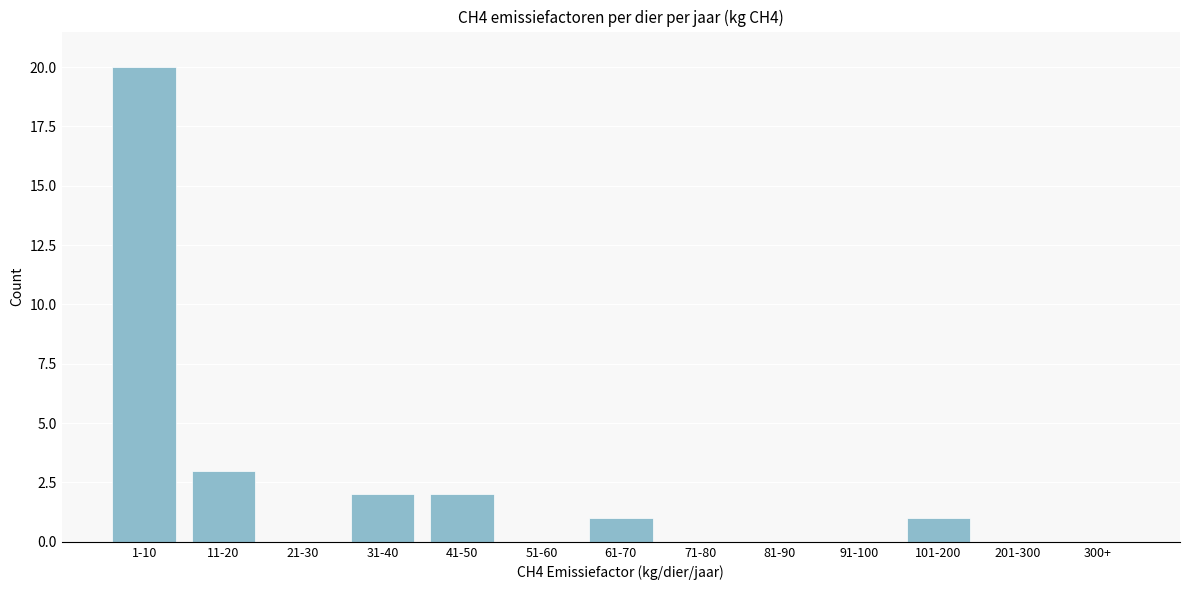

Reading left to right, what are all the values shown in this chart?

1-10=20	11-20=3	21-30=0	31-40=2	41-50=2	51-60=0	61-70=1	71-80=0	81-90=0	91-100=0	101-200=1	201-300=0	300+=0